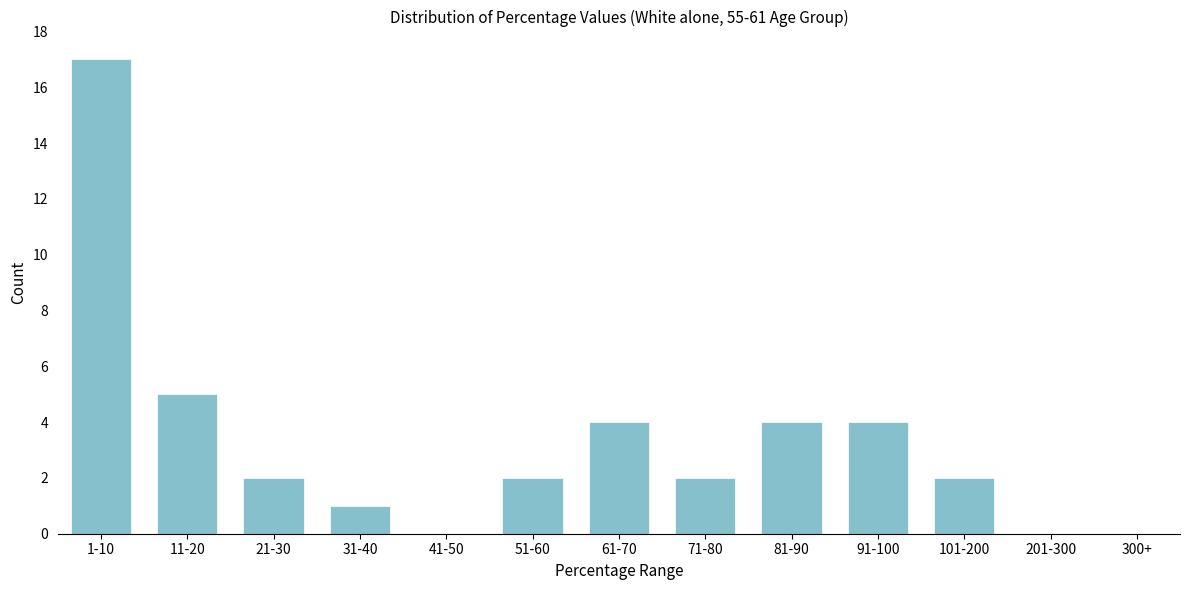

Reading right to left, extract all data points from this chart.

300+=0	201-300=0	101-200=2	91-100=4	81-90=4	71-80=2	61-70=4	51-60=2	41-50=0	31-40=1	21-30=2	11-20=5	1-10=17